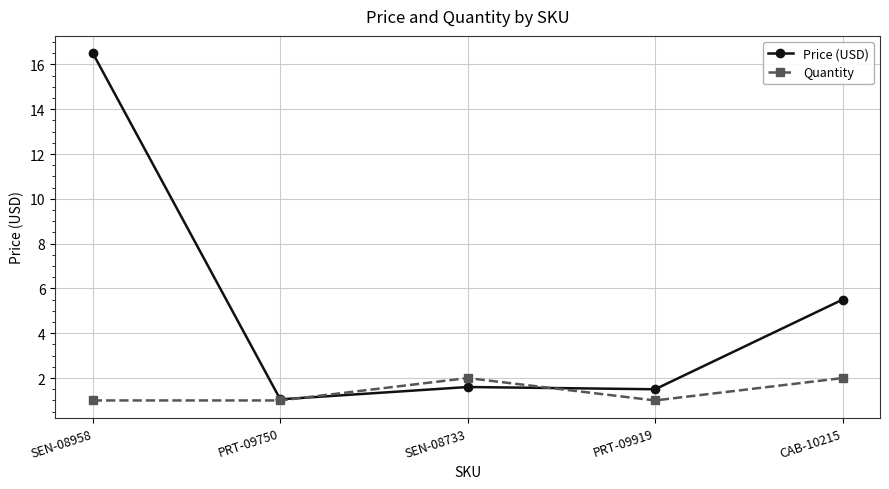

True or false: Price (USD) has more than 2 interior local peaks.

False